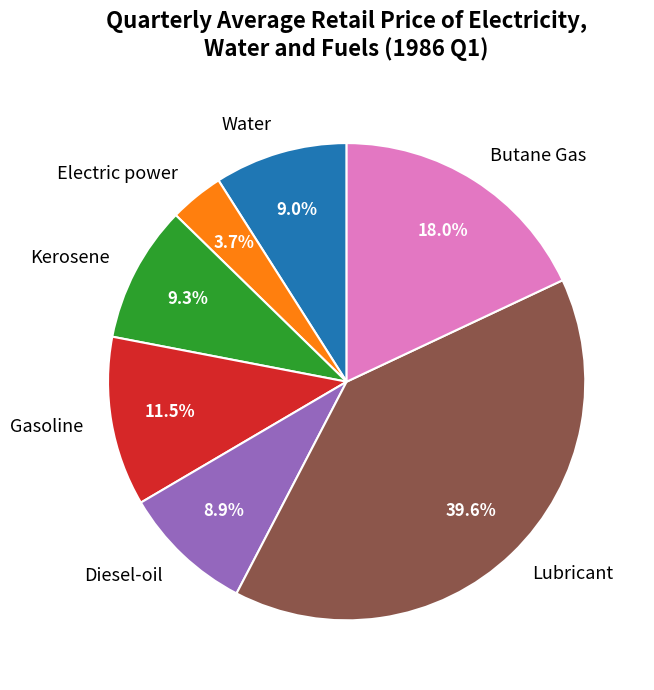

Is it true that Butane Gas is 18% of the pie?

True